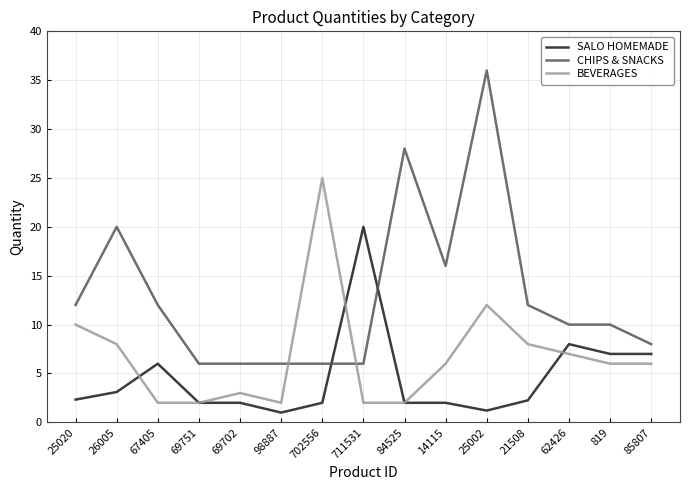

Between 67405 and 25002, which series saw the biggest shift?

CHIPS & SNACKS